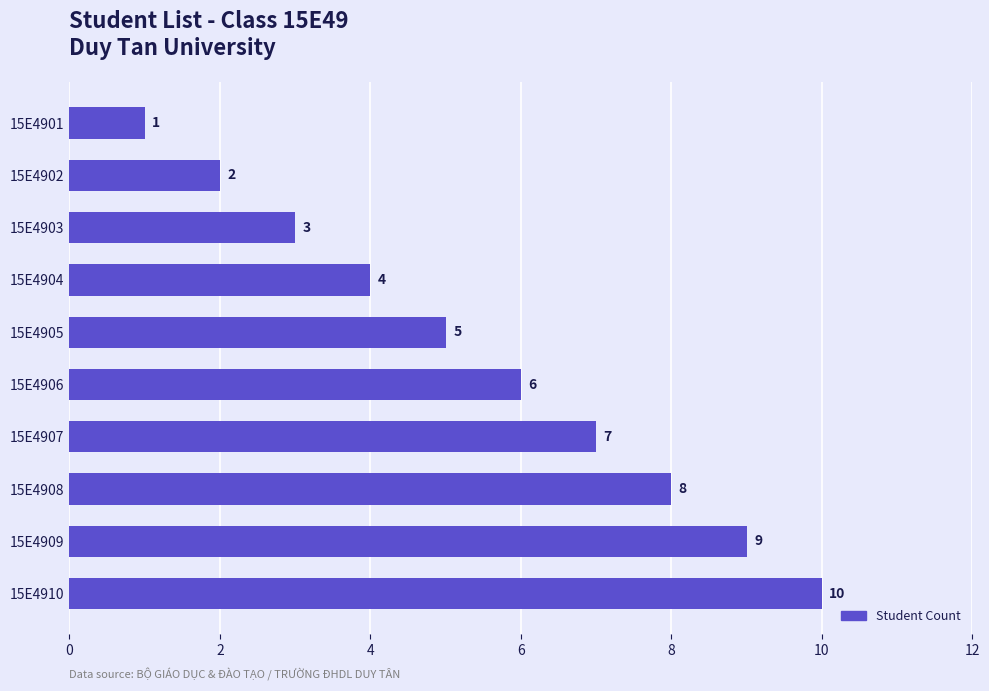

What is the ratio of the value at 15E4909 to the value at 15E4906?

1.5